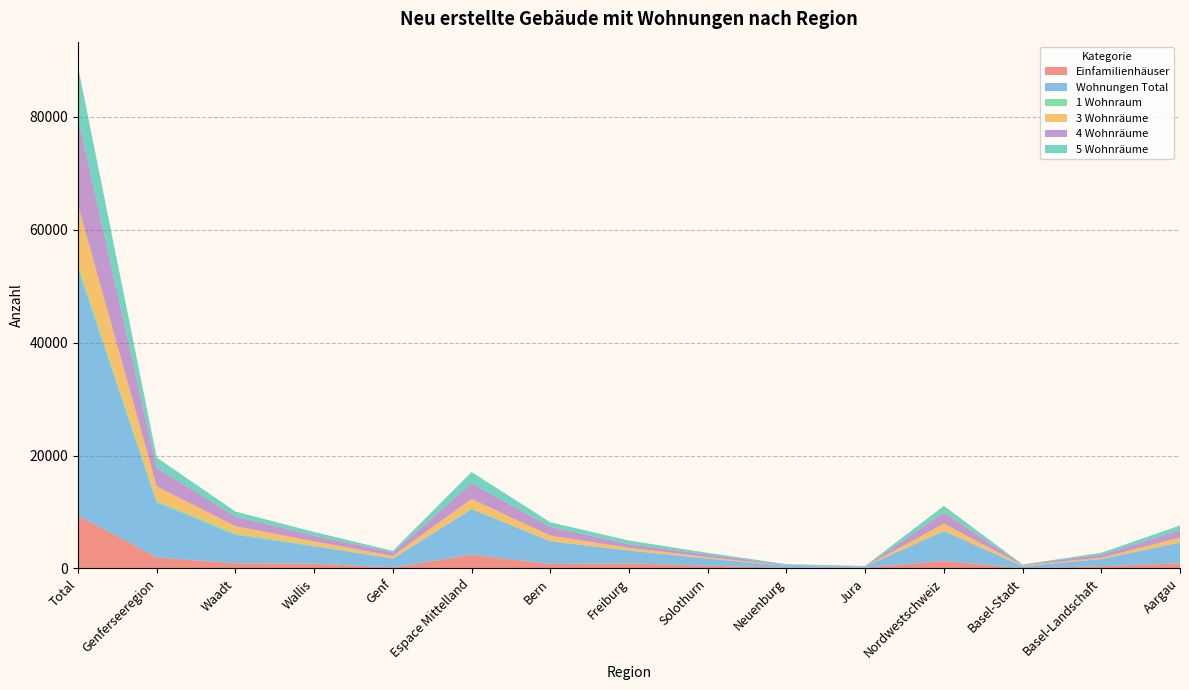

Which category has the highest value in the Einfamilienhäuser series?

Total